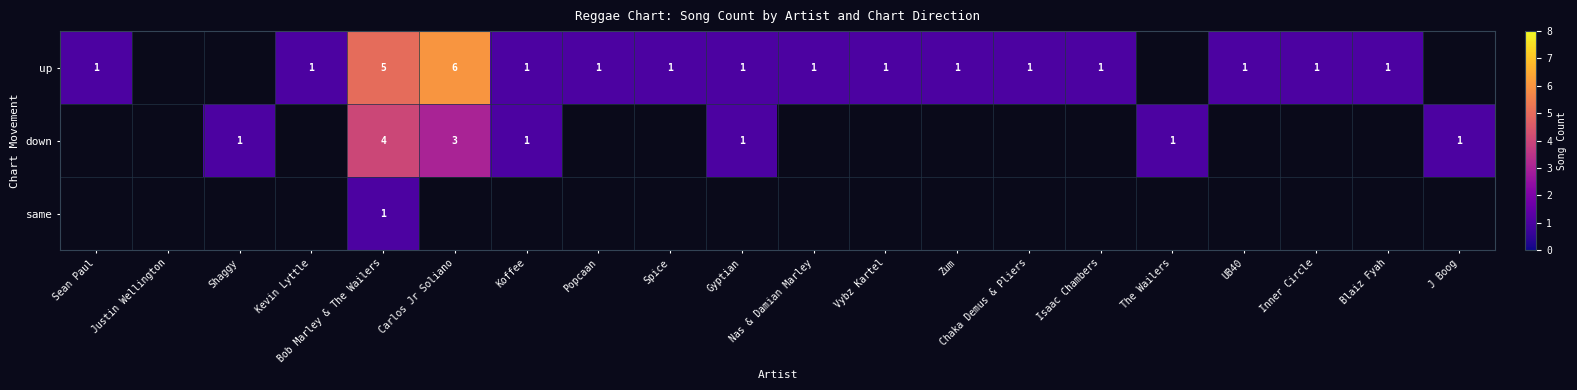

What is the greatest value displayed?

6.0